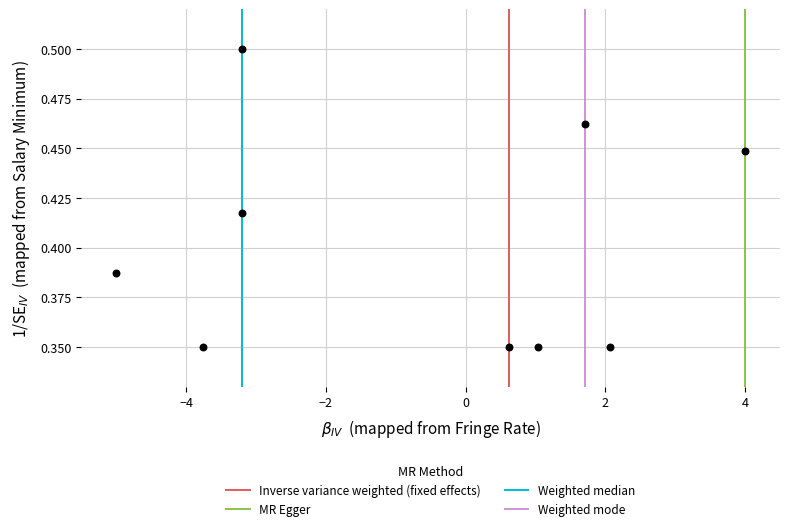

What is the range of X values (max minus min)?

9.0